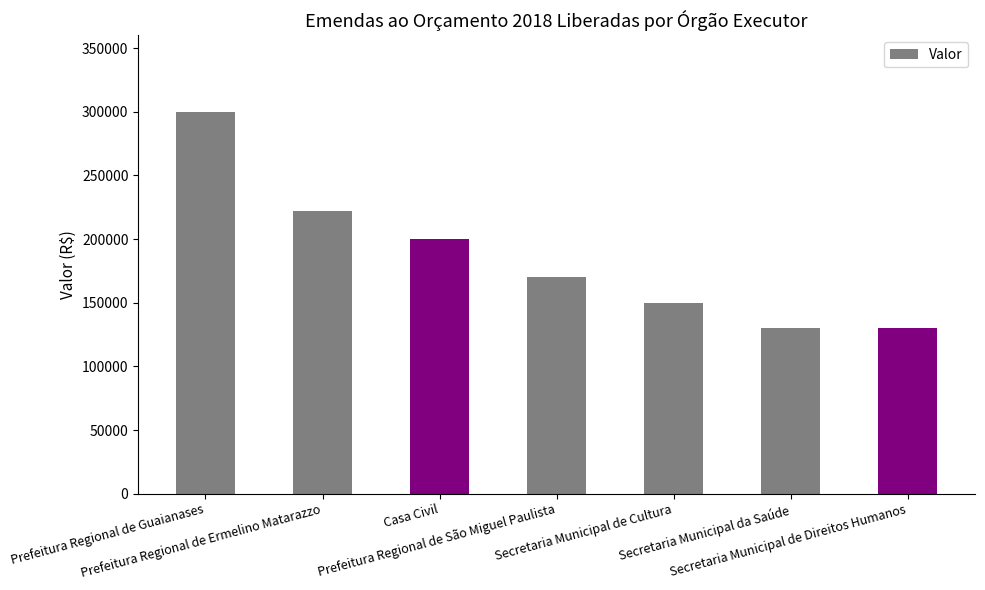

What is the average value?

186000